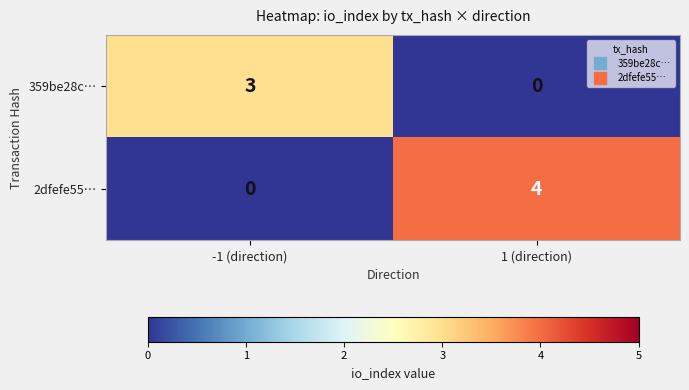

What is the sum of all 2dfefe55… values?

4